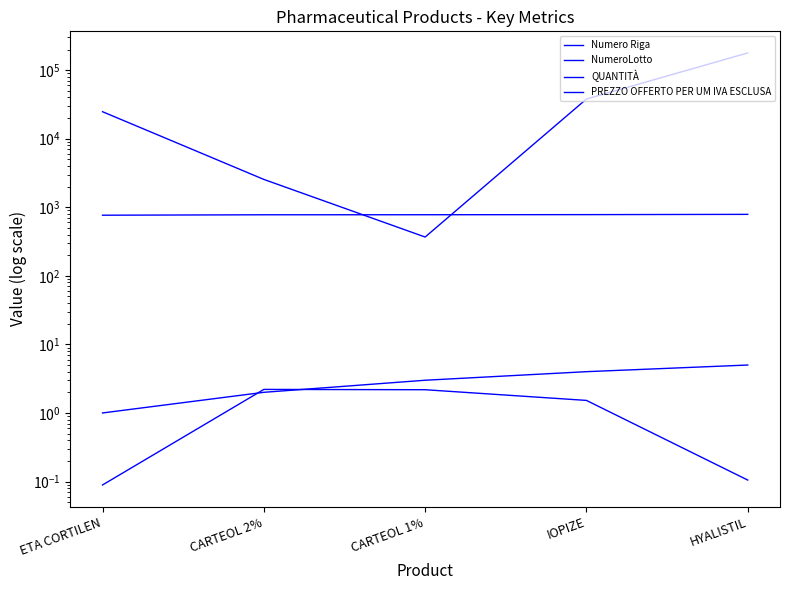

What is the approximate value of Numero Riga at ETA CORTILEN?

1.0